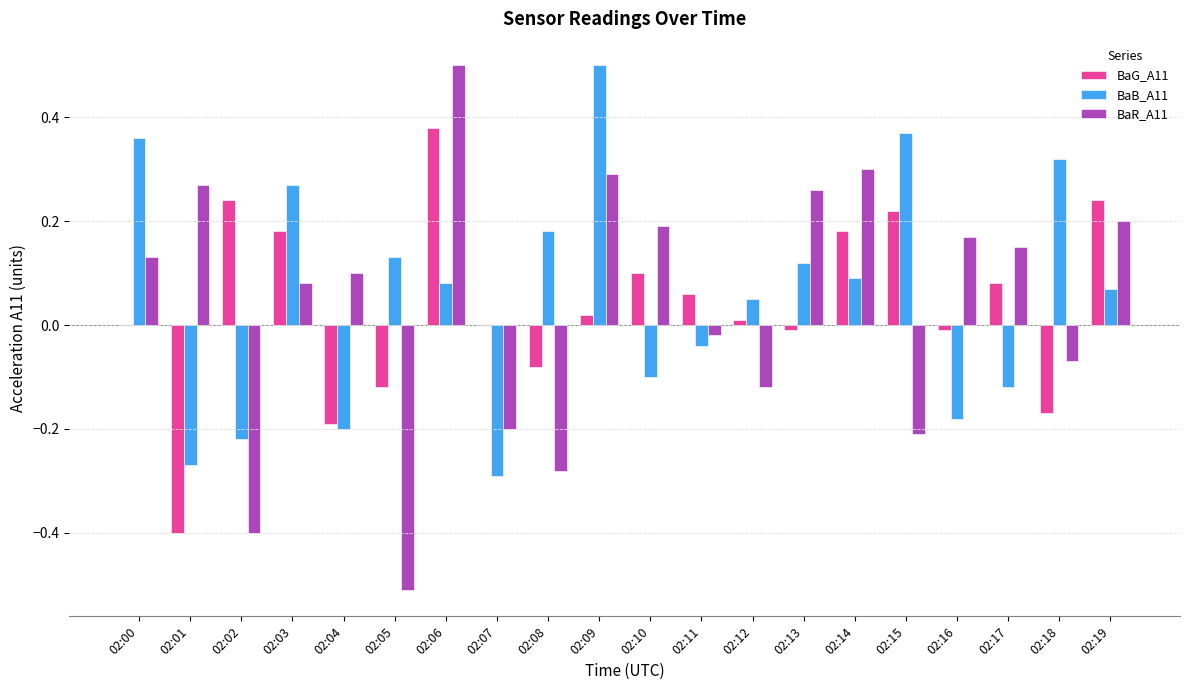

What is the sum of all BaB_A11 values?

1.1